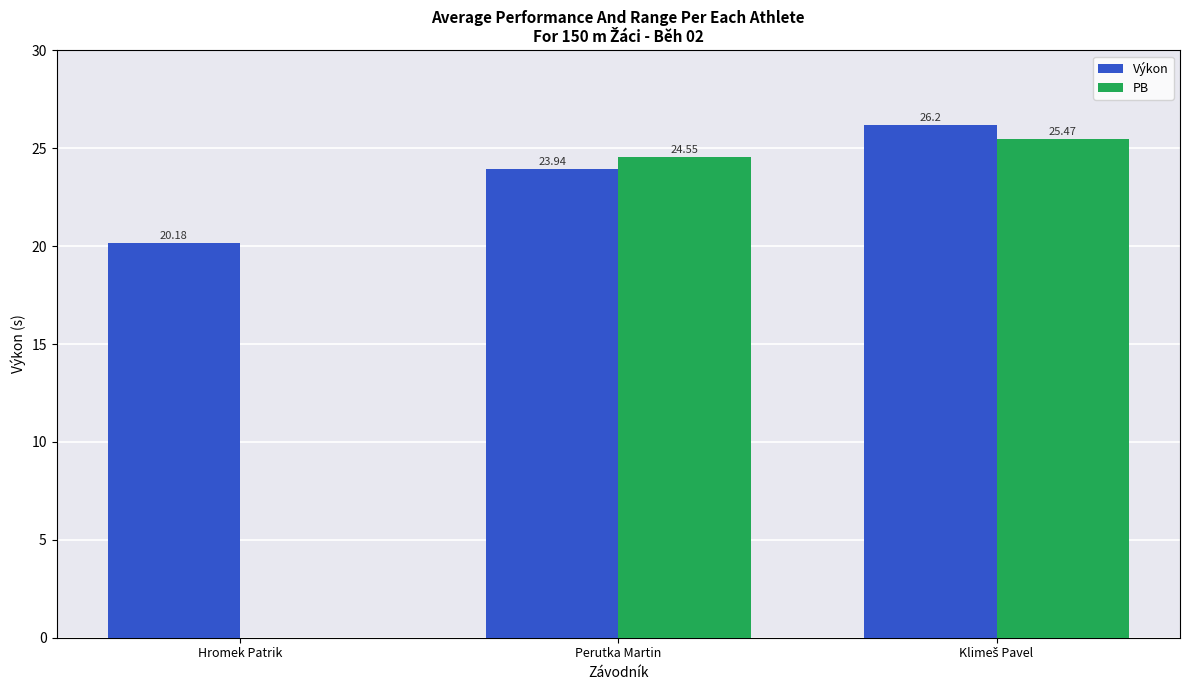

What is the total value across all series at Perutka Martin?

48.5